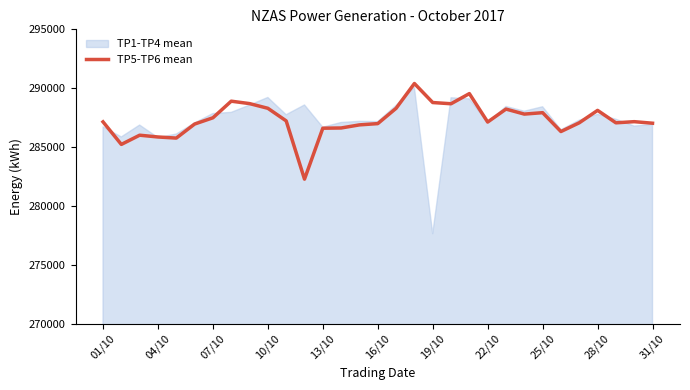

What is the difference between the maximum and minimum values?

8121.5